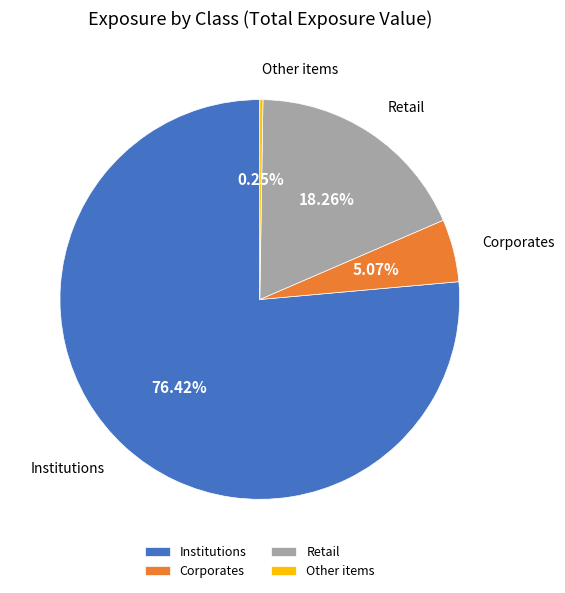

Is Corporates the majority of the pie?

No